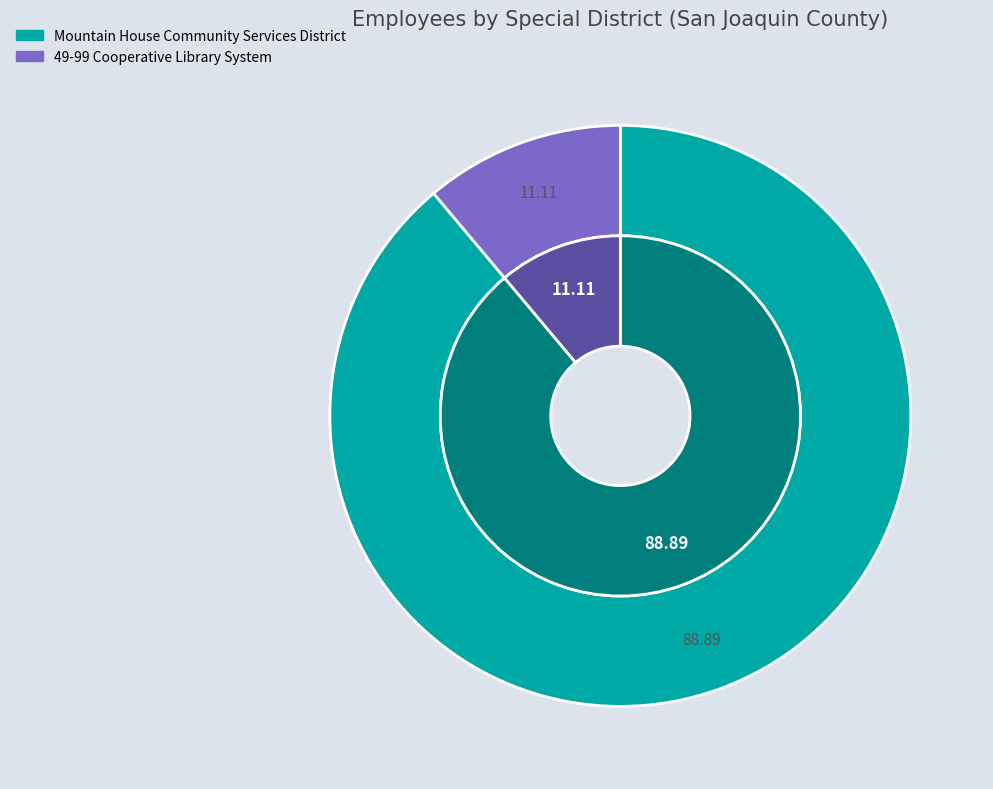

To the nearest percent, what is the average slice percentage?

50%